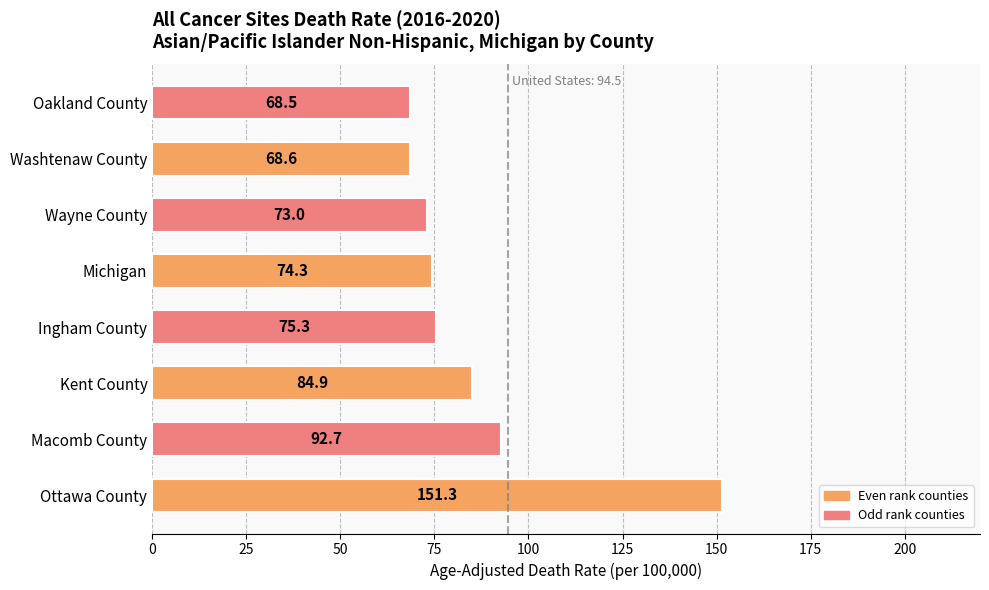

True or false: the data shows 68.5 at Oakland County.

True